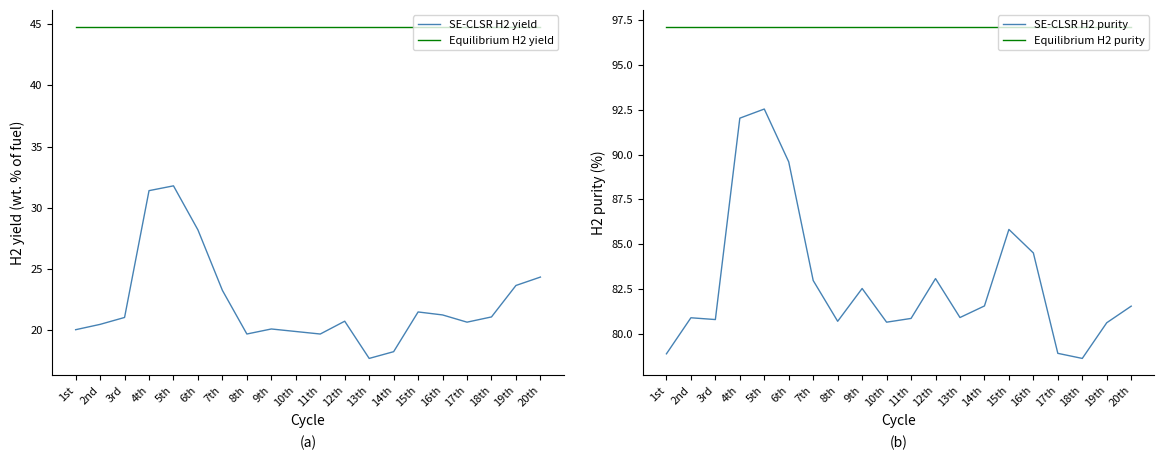

List the series in order of their overall mean, lowest first.

SE-CLSR H2 yield, Equilibrium H2 yield, SE-CLSR H2 purity, Equilibrium H2 purity